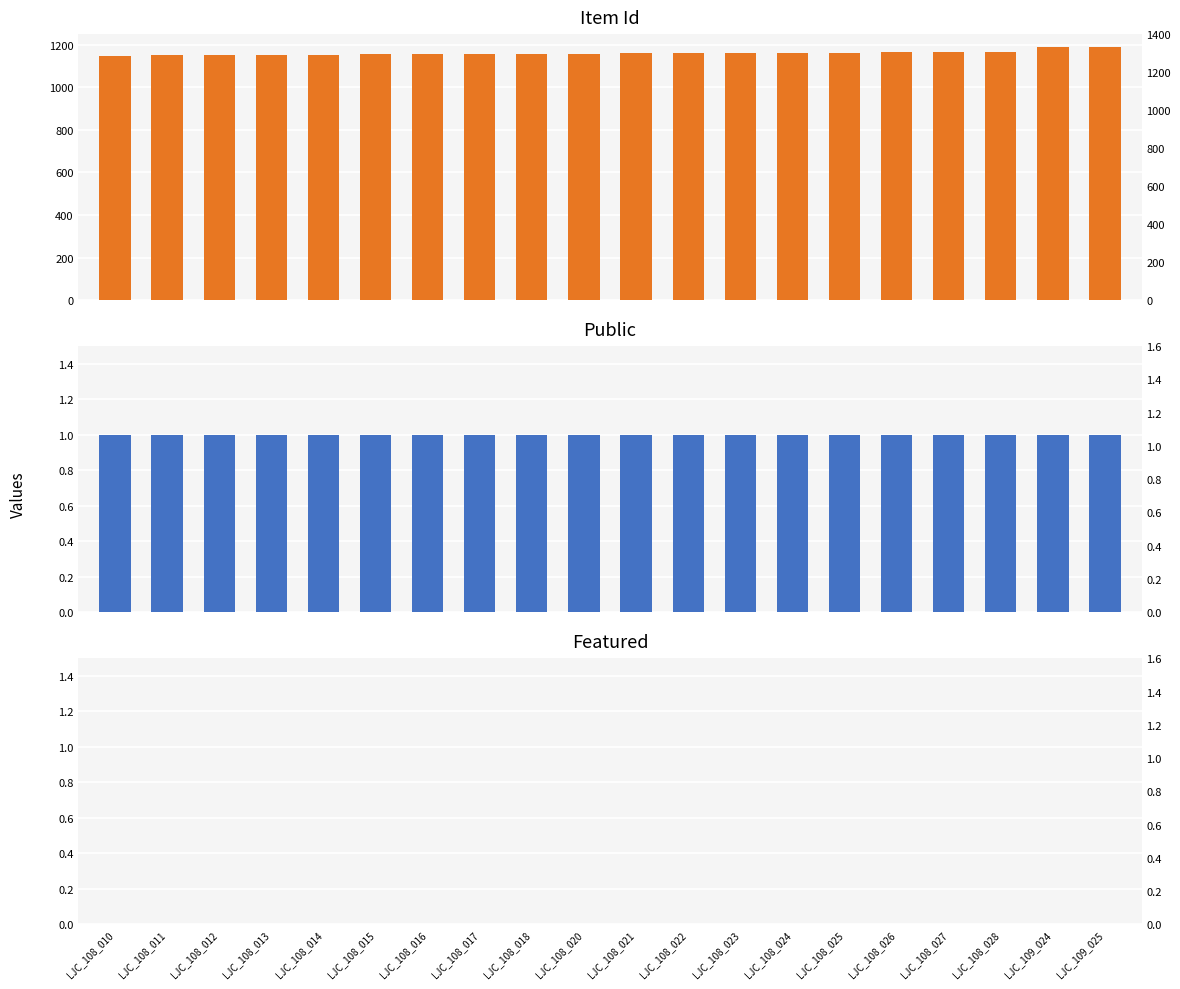

List the labels in order of featured value, largest first.

LJC_108_010, LJC_108_011, LJC_108_012, LJC_108_013, LJC_108_014, LJC_108_015, LJC_108_016, LJC_108_017, LJC_108_018, LJC_108_020, LJC_108_021, LJC_108_022, LJC_108_023, LJC_108_024, LJC_108_025, LJC_108_026, LJC_108_027, LJC_108_028, LJC_109_024, LJC_109_025